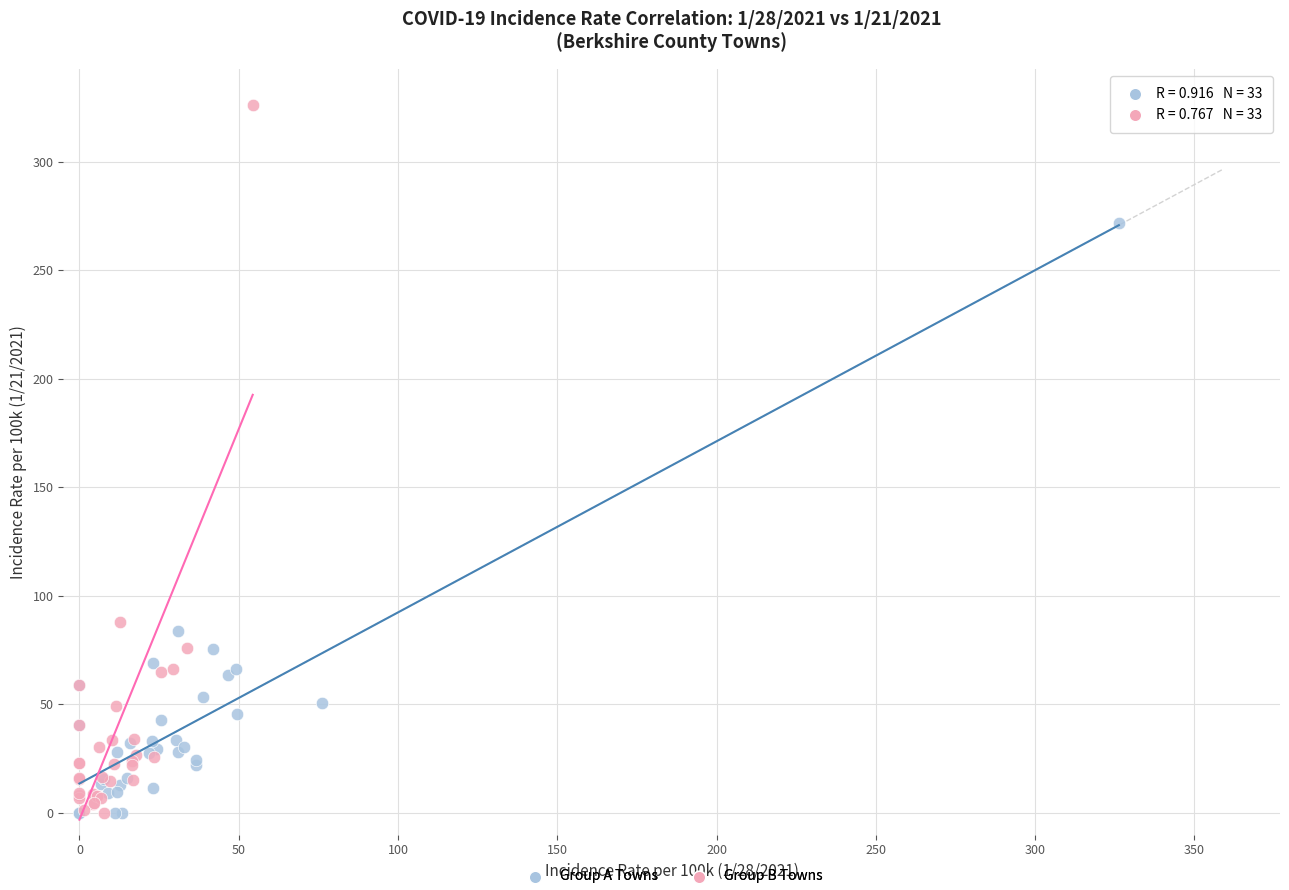

Which series has the widest spread of Y values?

Group B Towns